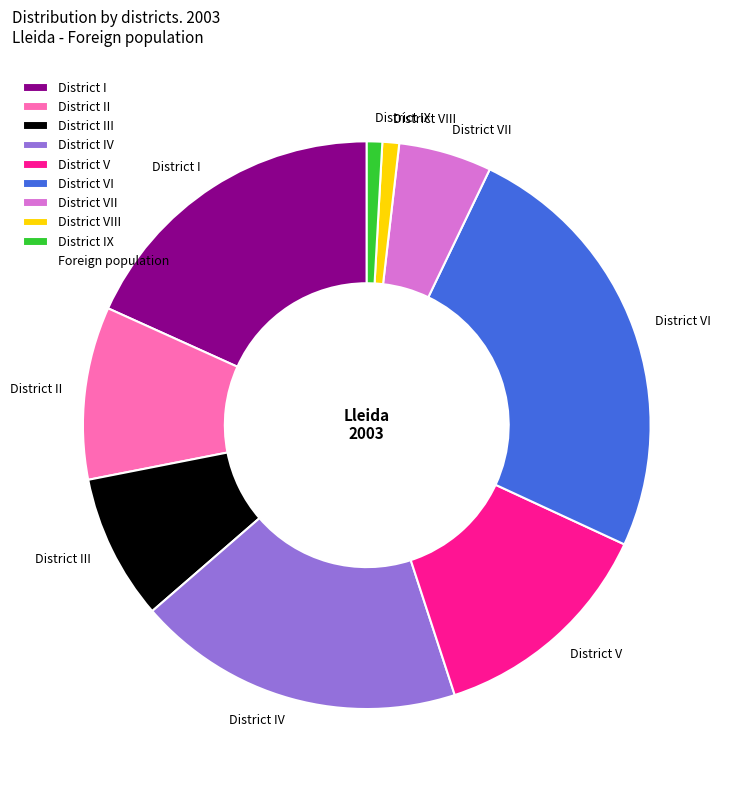

True or false: District IX accounts for 1% of the total.

True